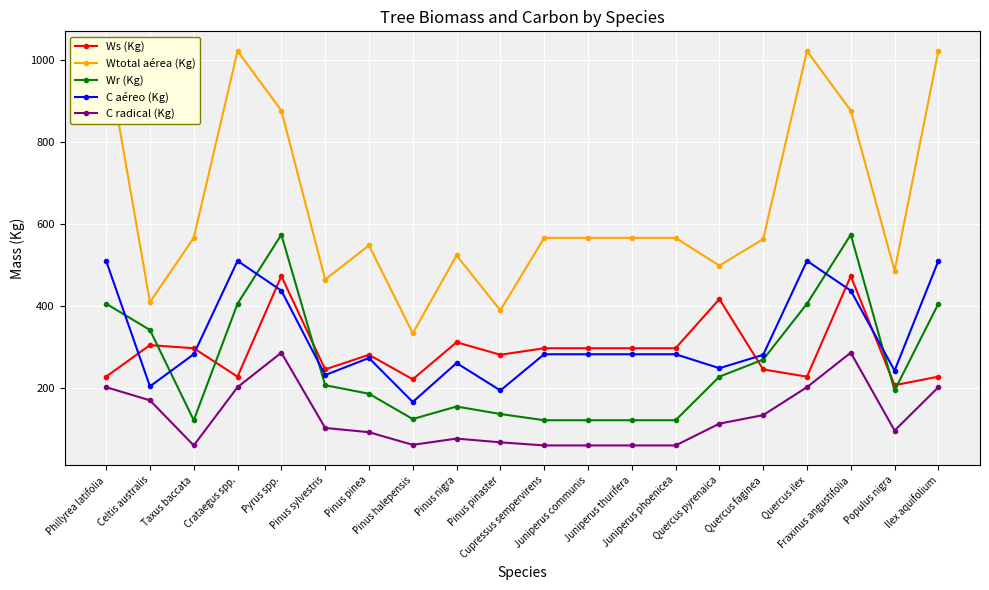

Is it true that C radical (Kg) equals 152.3 at Pyrus spp.?

False